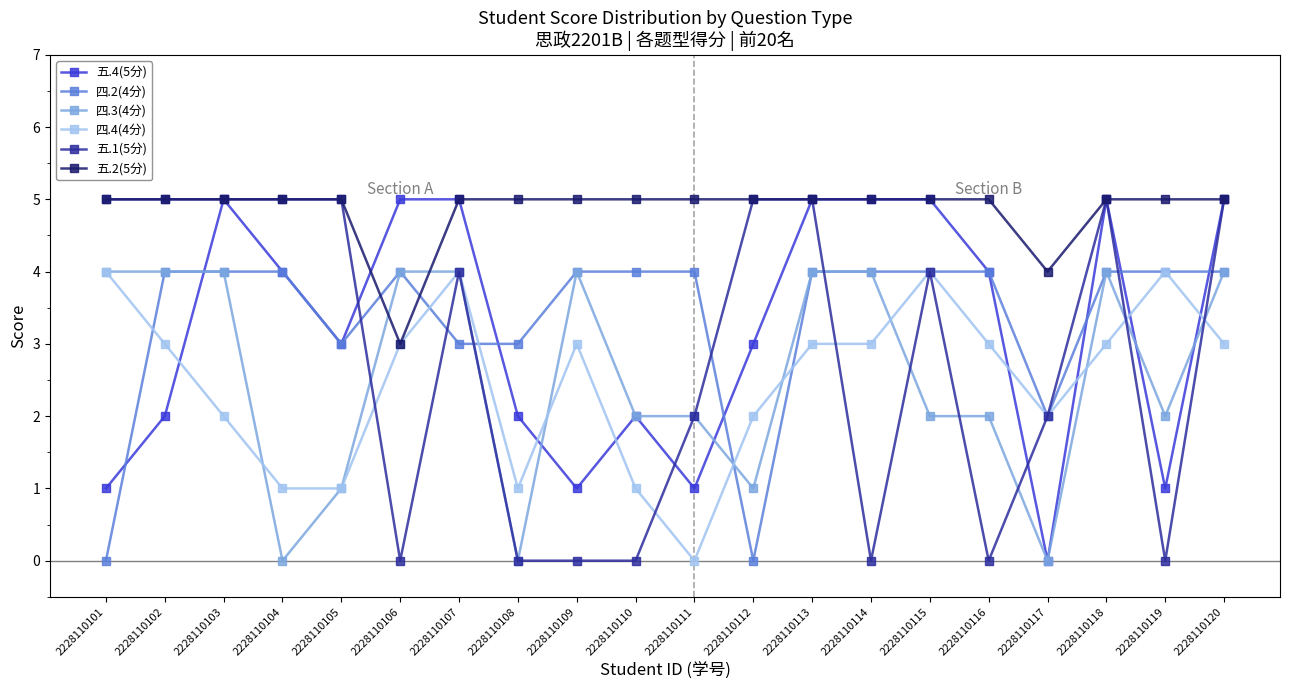

What is the difference between the 五.2(5分) values at 2228110110 and 2228110117?

1